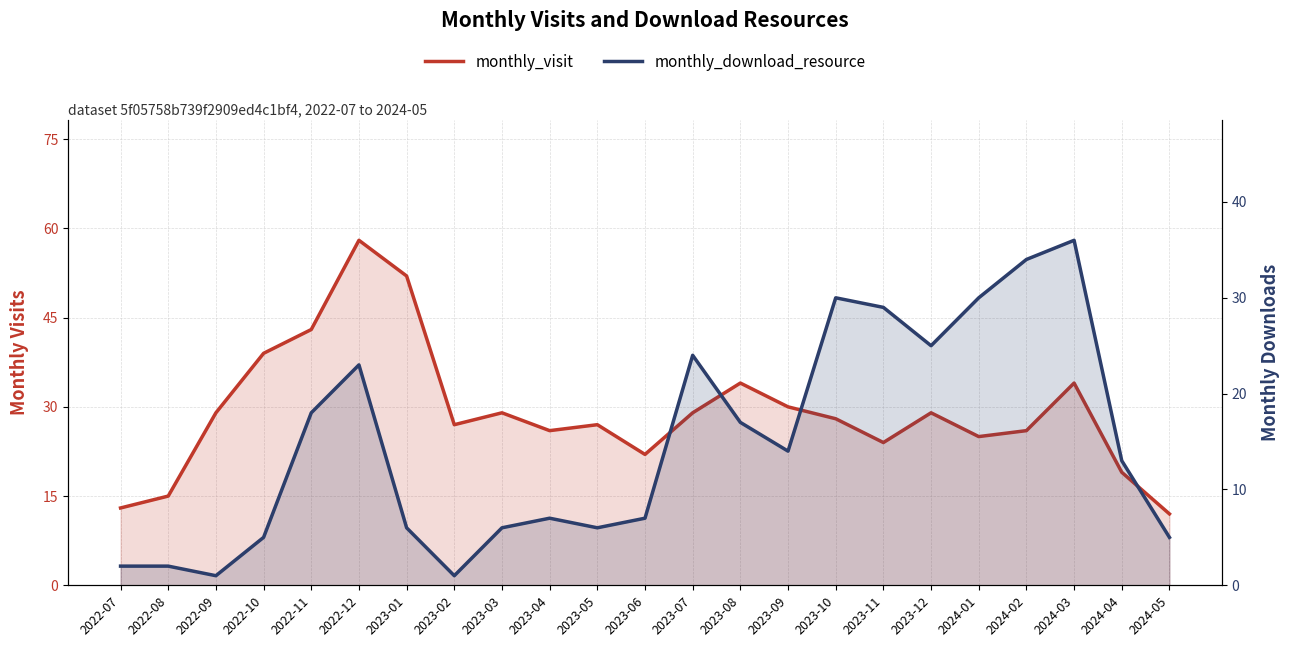

What is the total value across all series at 2022-10?

44